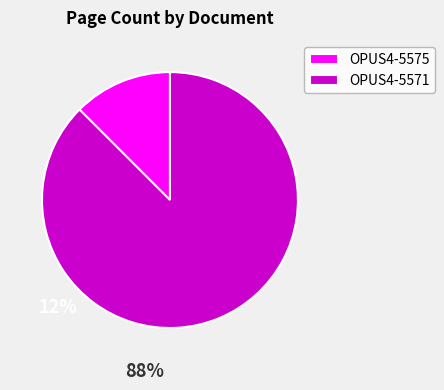

Which slice is the smallest?

OPUS4-5575